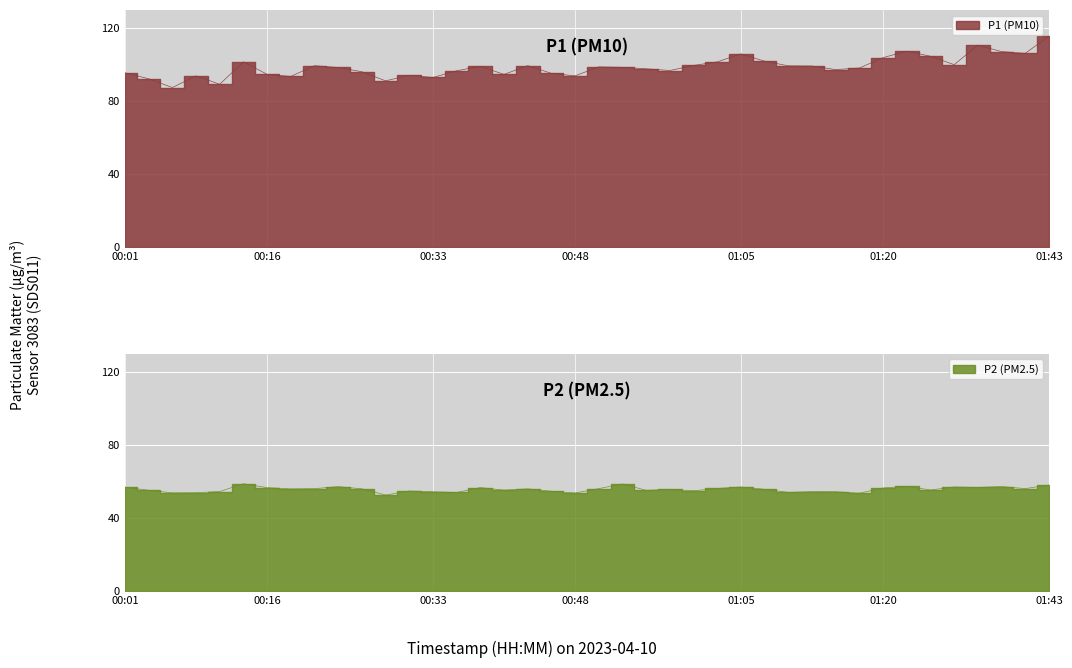

Which series has the largest total across all categories?

P1